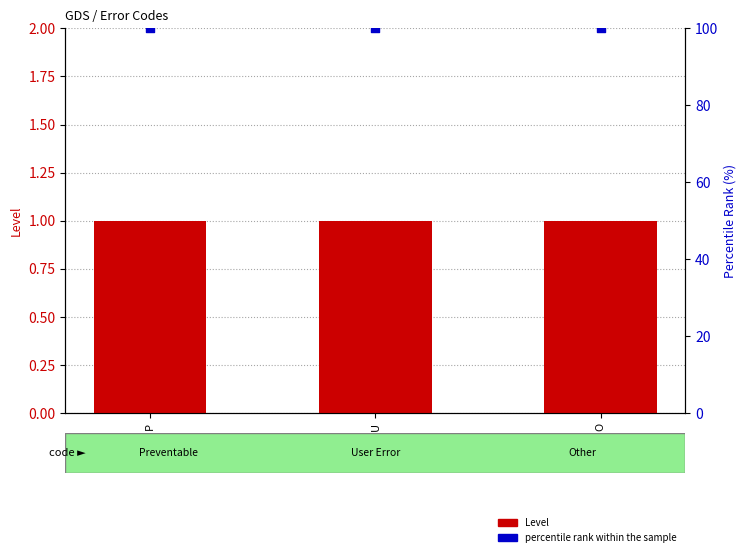

Which series has the largest Y range (max minus min)?

Level